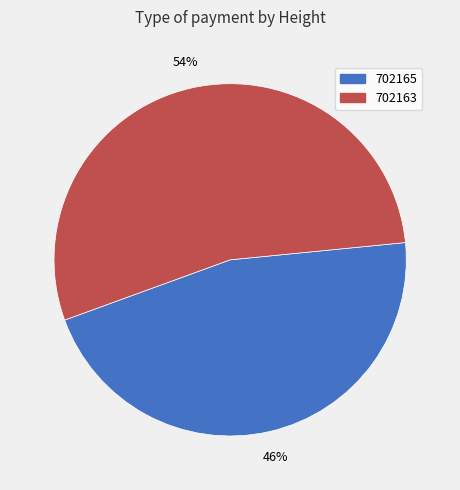

To the nearest percent, what portion does 702165 represent?

46%